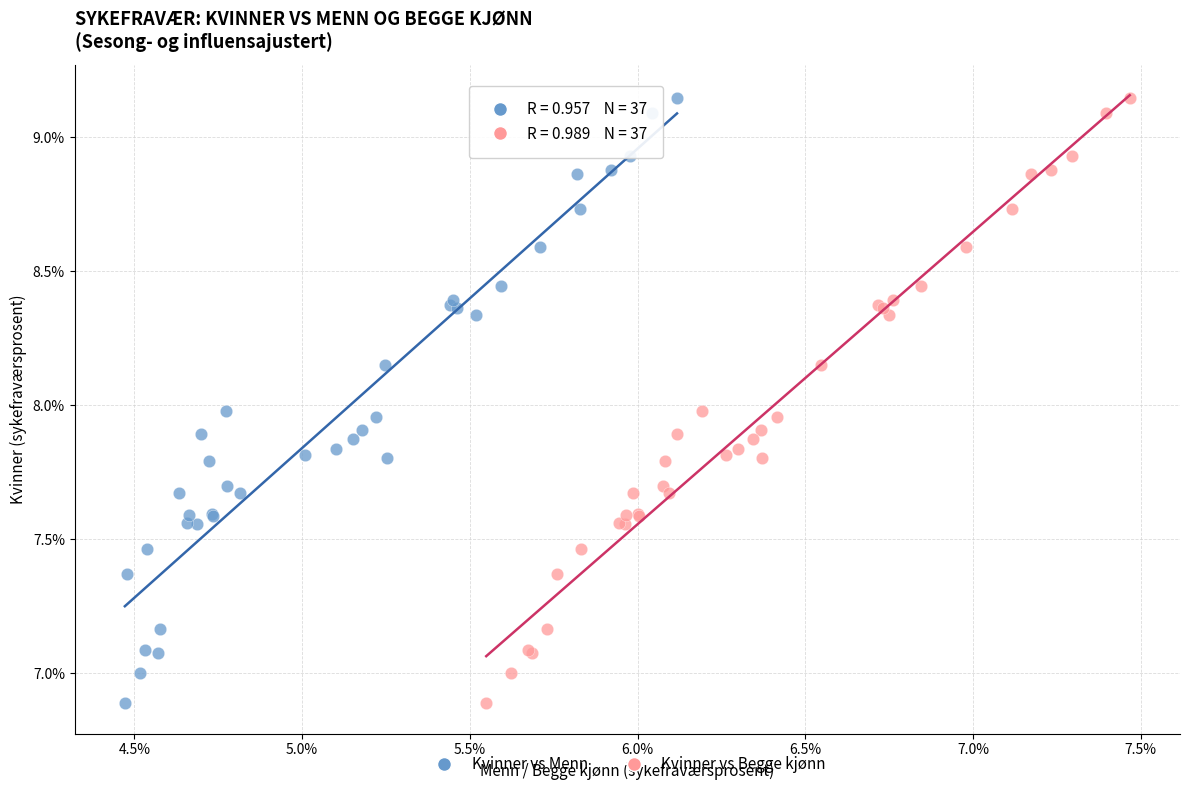

What are all the series names shown in the legend?

Kvinner vs Menn, Kvinner vs Begge kjønn